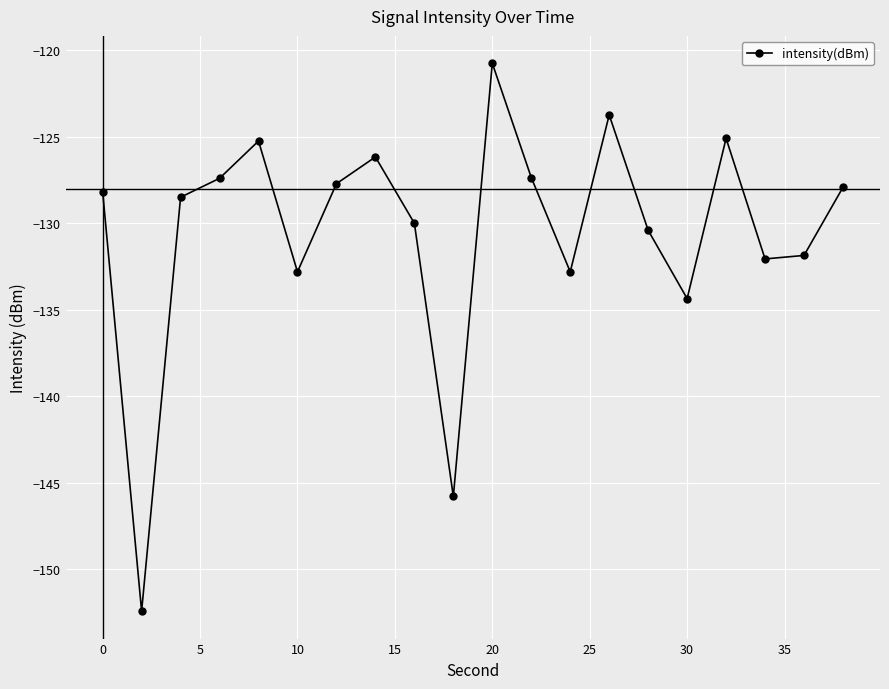

How many data points does each series have?

20